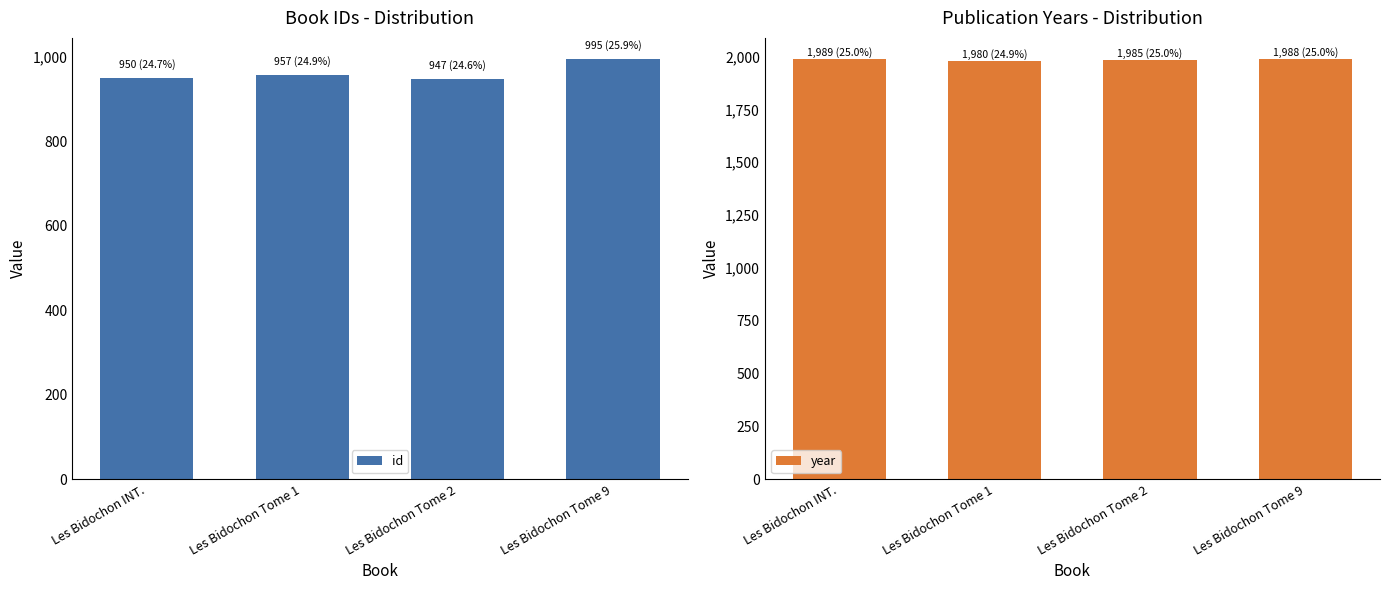

What is the difference between the maximum and minimum values in the id series?

48